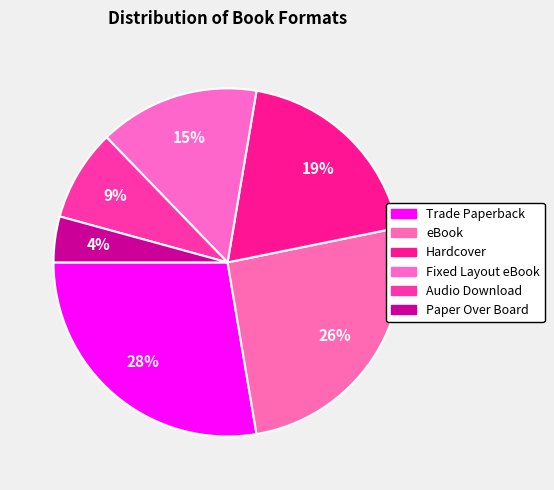

How many slices are in this pie chart?

6